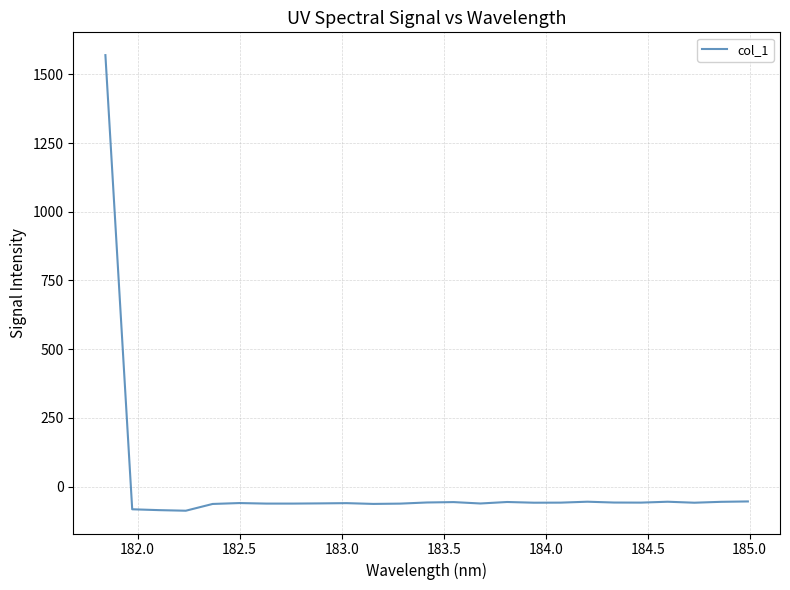

What is the minimum value shown in the chart?

-87.5